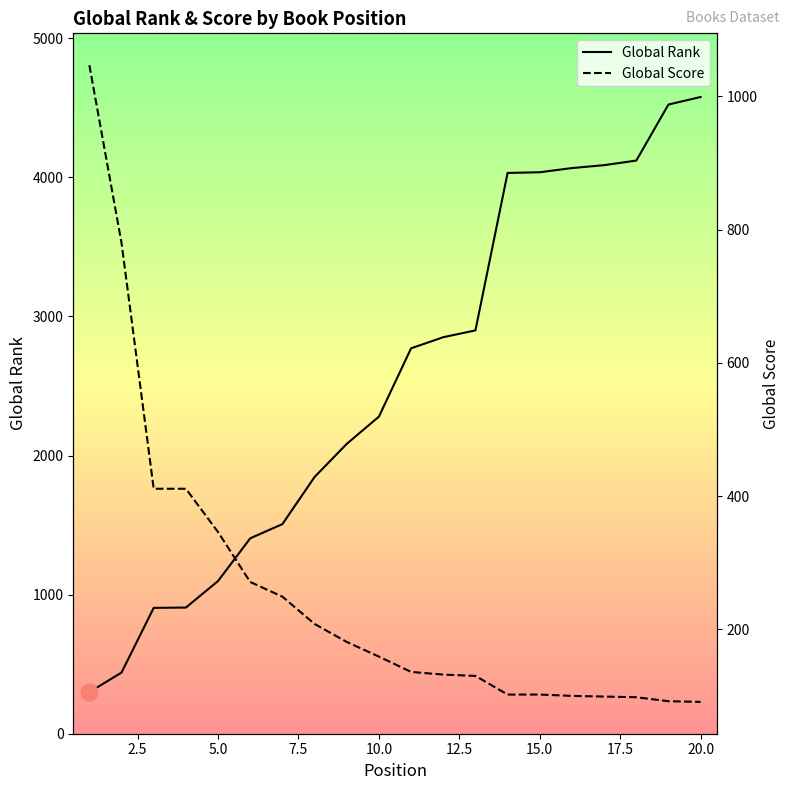

What is the lowest value of the Global Rank series?

299